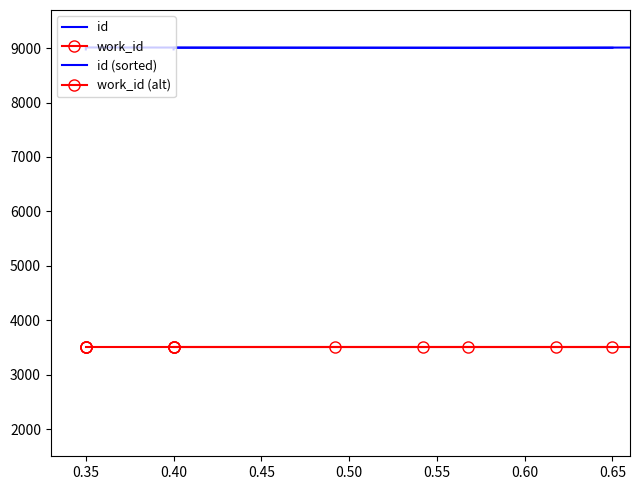

Read the id value at 0.35.

9012